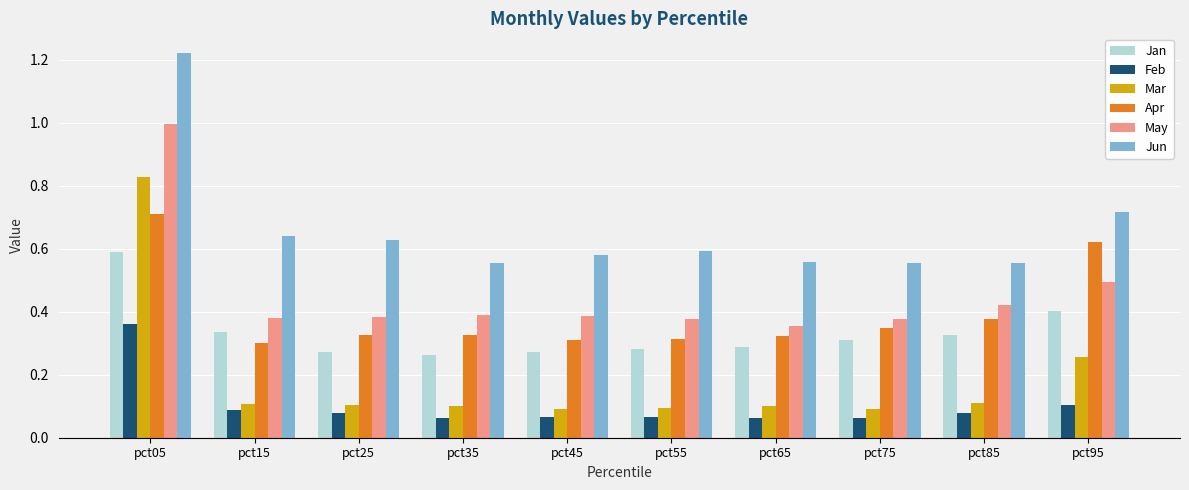

At which category is the sum across all series the highest?

pct05